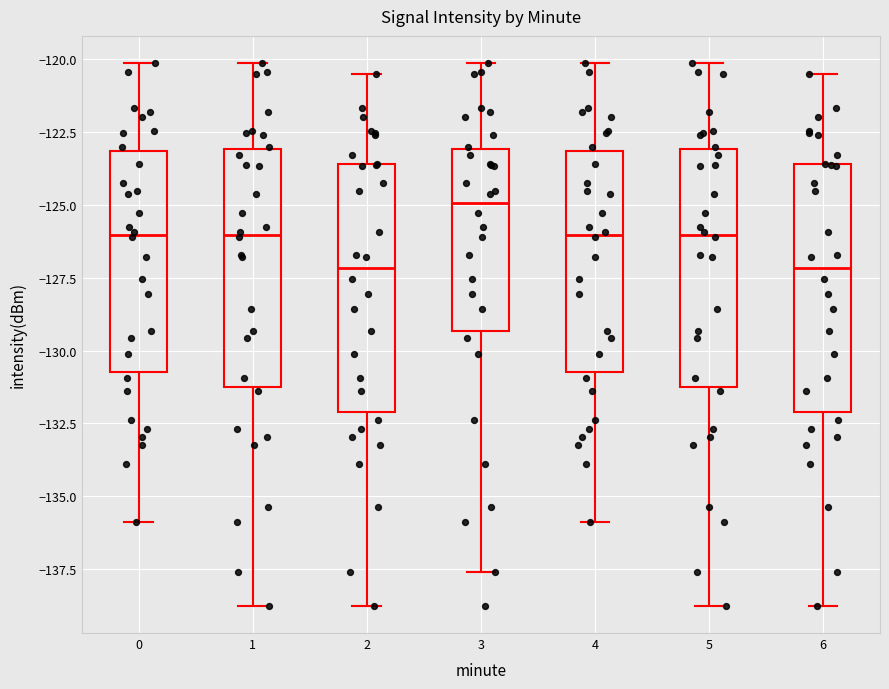

Reading left to right, transcribe this box plot: for each box, give where its median line is, the range the box spans, and where its two whiskers end, as read against the y-axis. The values are not printed on the chart, so give them approximately, as read against the axis.

0: median -126.0, box -130.5 to -123.0, whiskers -136.0 to -120.0
1: median -126.0, box -131.5 to -123.0, whiskers -139.0 to -120.0
2: median -127.0, box -132.0 to -123.5, whiskers -139.0 to -120.5
3: median -125.0, box -129.5 to -123.0, whiskers -137.5 to -120.0
4: median -126.0, box -130.5 to -123.0, whiskers -136.0 to -120.0
5: median -126.0, box -131.5 to -123.0, whiskers -139.0 to -120.0
6: median -127.0, box -132.0 to -123.5, whiskers -139.0 to -120.5